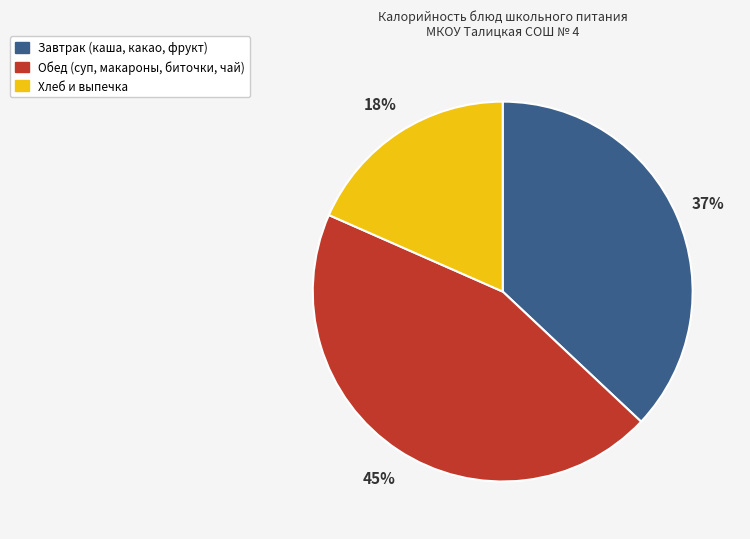

Between Завтрак (каша, какао, фрукт) and Обед (суп, макароны, биточки, чай), which is larger?

Обед (суп, макароны, биточки, чай)